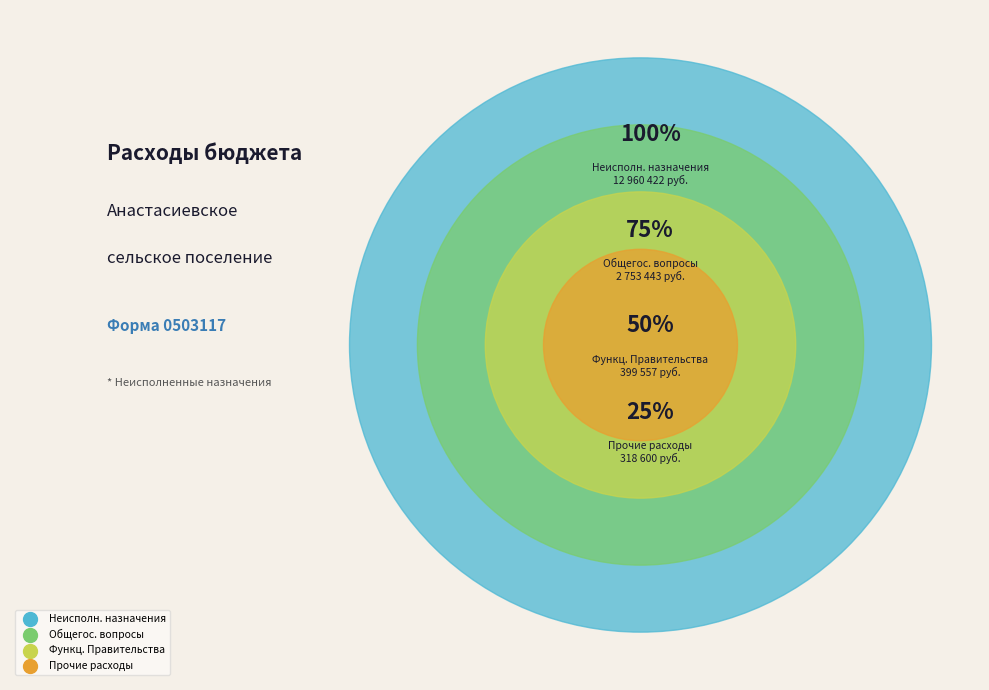

Which category has the smallest portion of the pie?

Прочие расходы